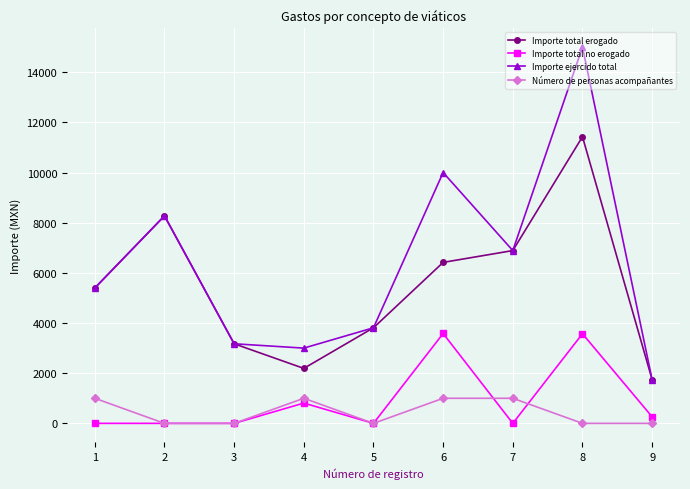

Rank the series by their maximum value, from highest to lowest.

Importe ejercido total, Importe total erogado, Importe total no erogado, Número de personas acompañantes